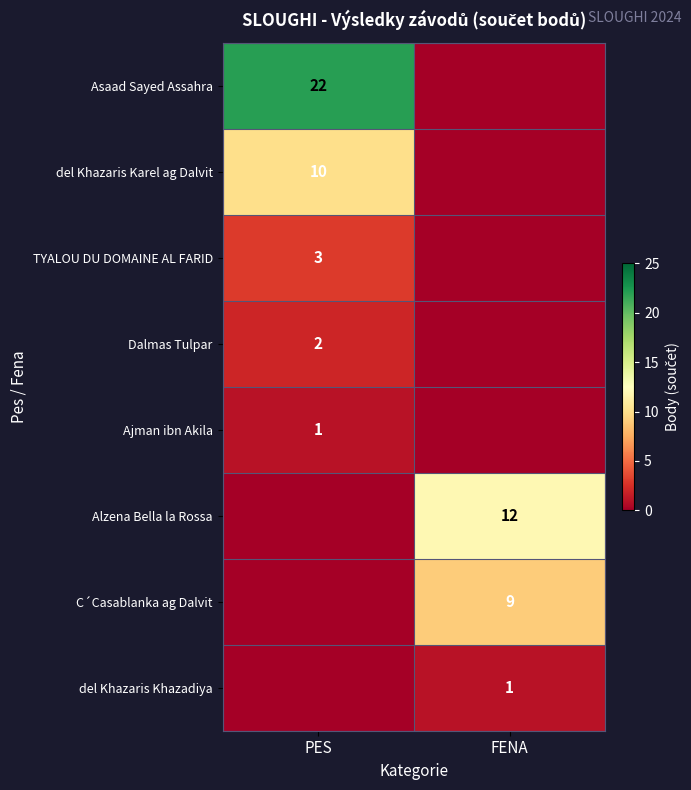

The Alzena Bella la Rossa series shows 20 at FENA. True or false?

False